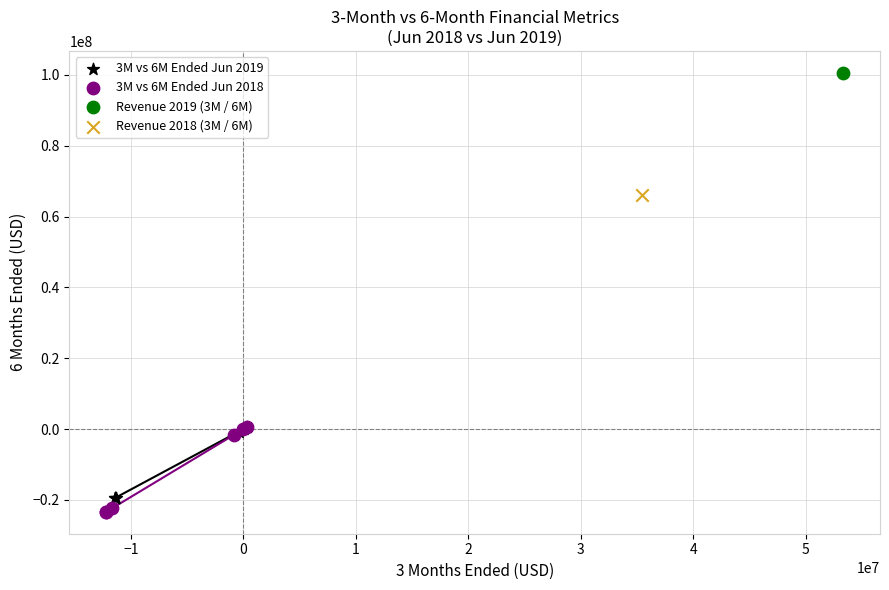

What are all the series names shown in the legend?

3M vs 6M Ended Jun 2019, 3M vs 6M Ended Jun 2018, Revenue 2019 (3M / 6M), Revenue 2018 (3M / 6M)